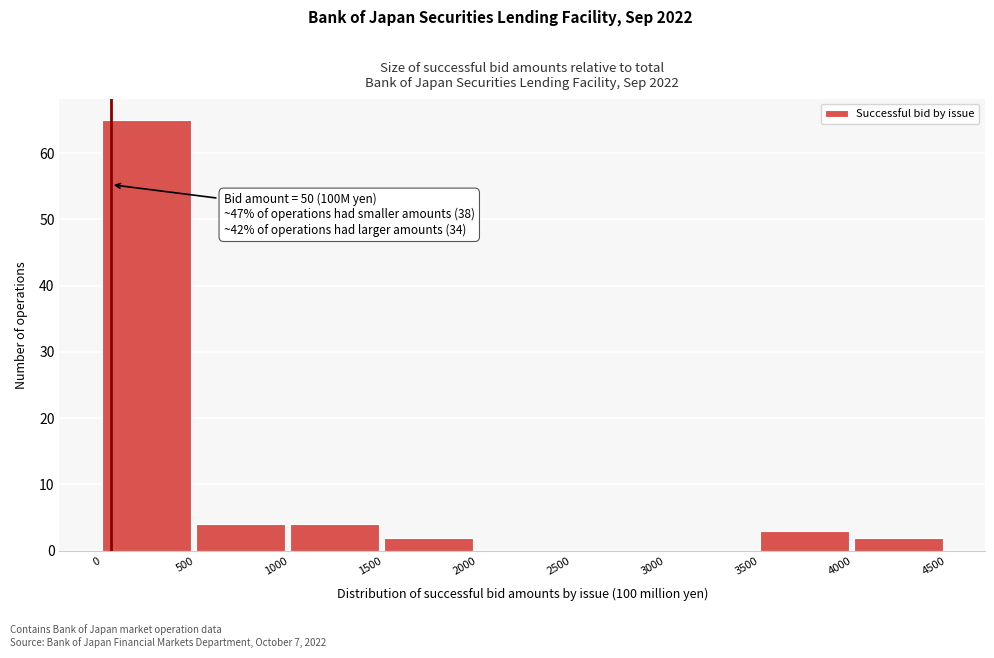

Over which range of the x-axis is the bar tallest?

0 to 500